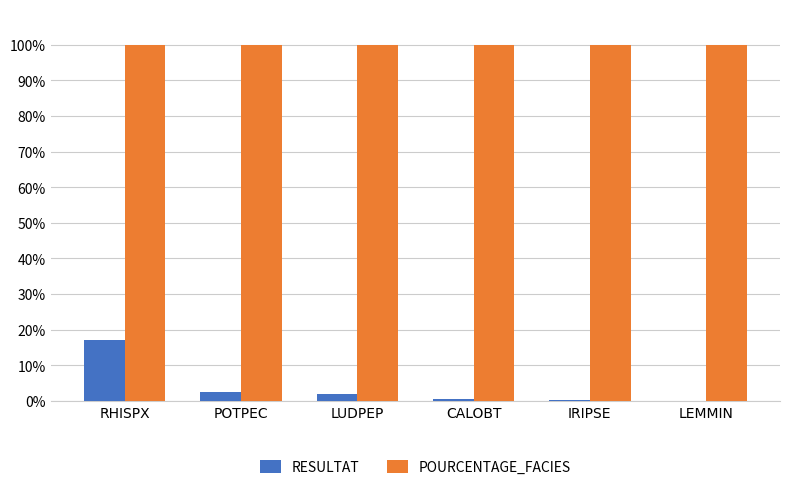

What is the sum of the POURCENTAGE_FACIES values at RHISPX and POTPEC?

200.0